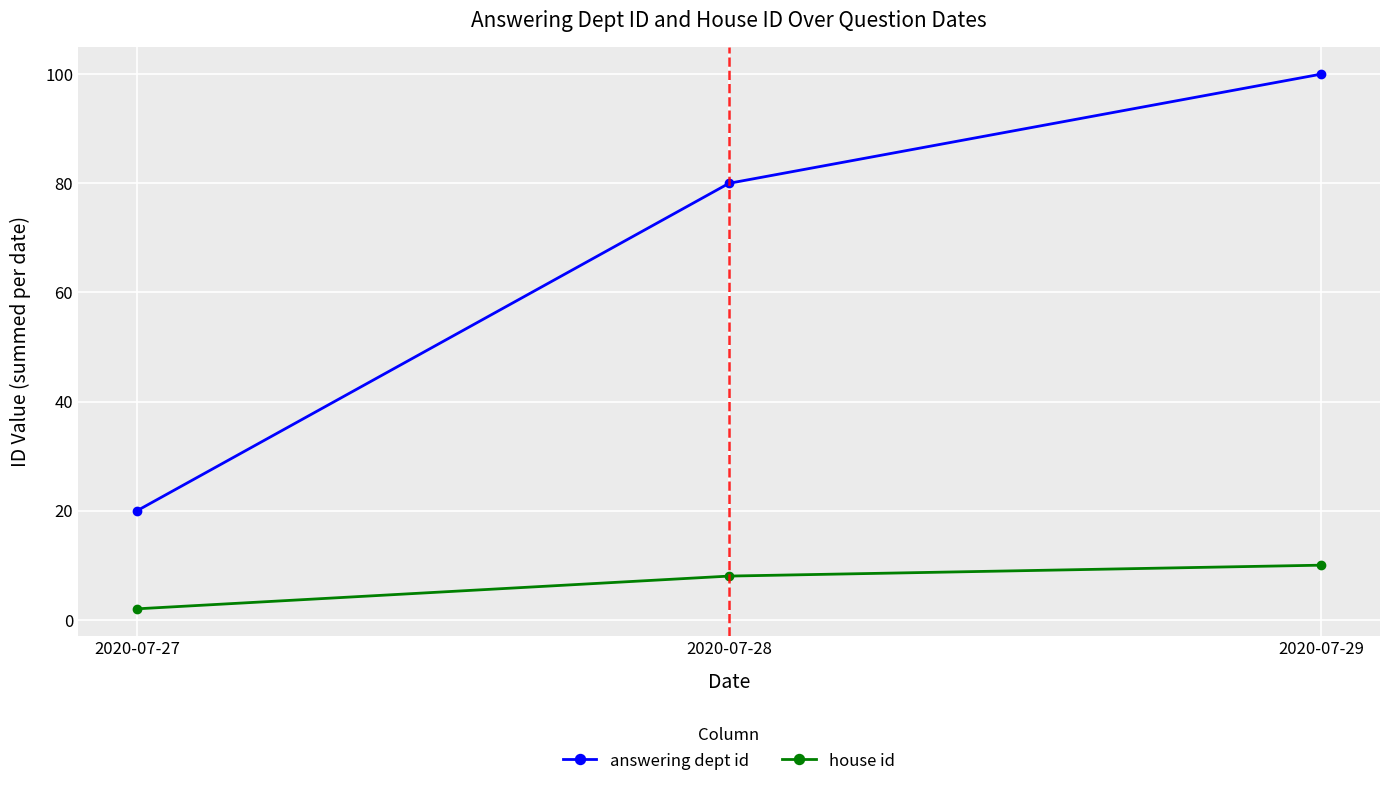

At 2020-07-28, list the series in order from largest to smallest.

answering dept id, house id